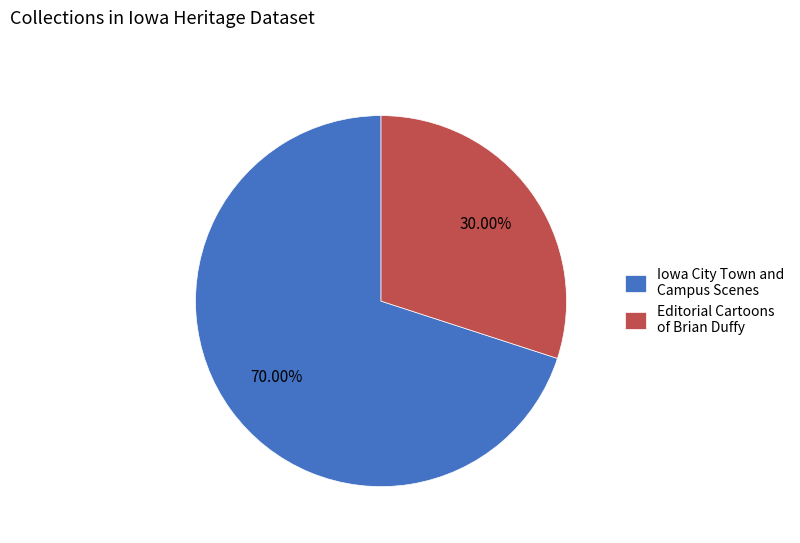

Combined, do Iowa City Town and Campus Scenes and Editorial Cartoons of Brian Duffy account for over 50%?

Yes